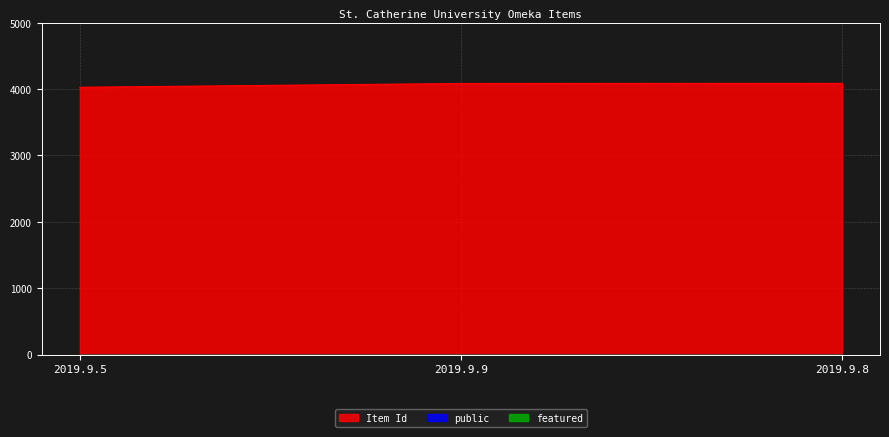

List the series in order of their peak value, highest first.

Item Id, public, featured